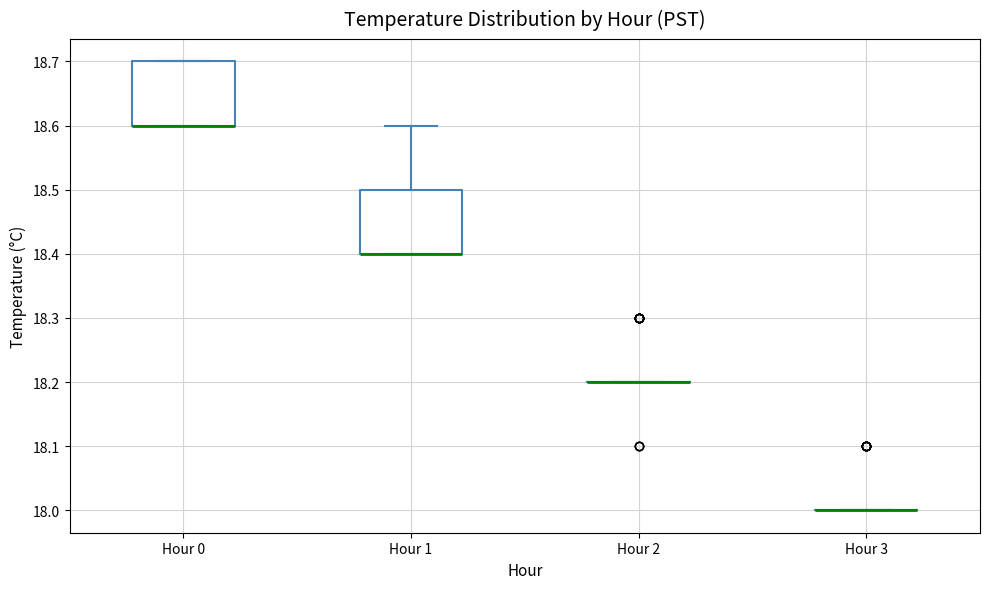

Reading left to right, read every box against the y-axis: the position of its median line, the range the box covers, and the ends of its whiskers. The values are not printed on the chart, so give them approximately, as read against the axis.

Hour 0: median 18.6 (drawn on the box's lower edge), box 18.6 to 18.7, whiskers 18.6 to 18.7
Hour 1: median 18.4 (drawn on the box's lower edge), box 18.4 to 18.5, whiskers 18.4 to 18.6
Hour 2: box collapsed to a line at 18.2, whiskers 18.2 to 18.2
Hour 3: box collapsed to a line at 18.0, whiskers 18.0 to 18.0